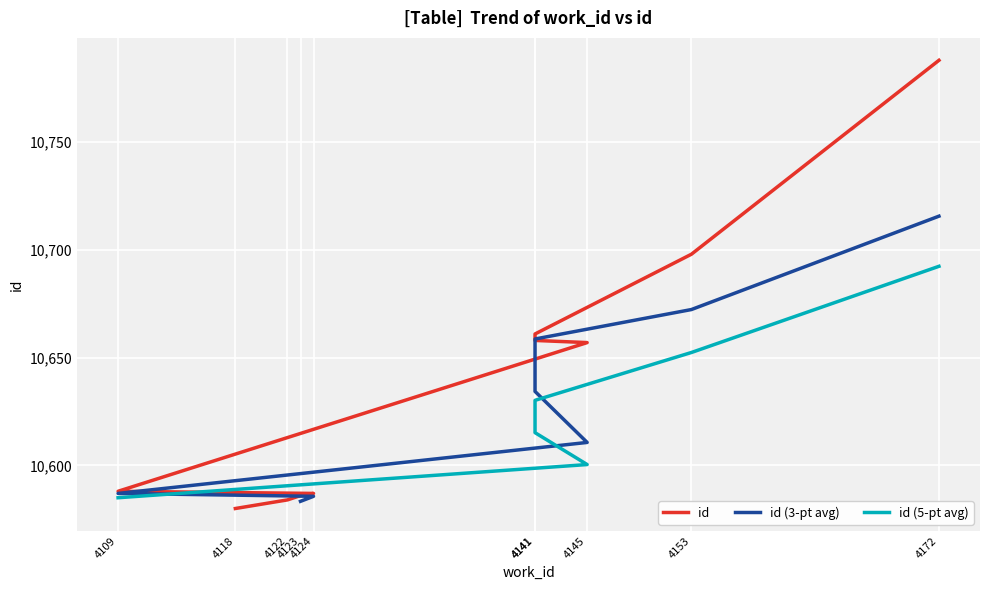

At which category does the chart reach its peak across all series?

4172